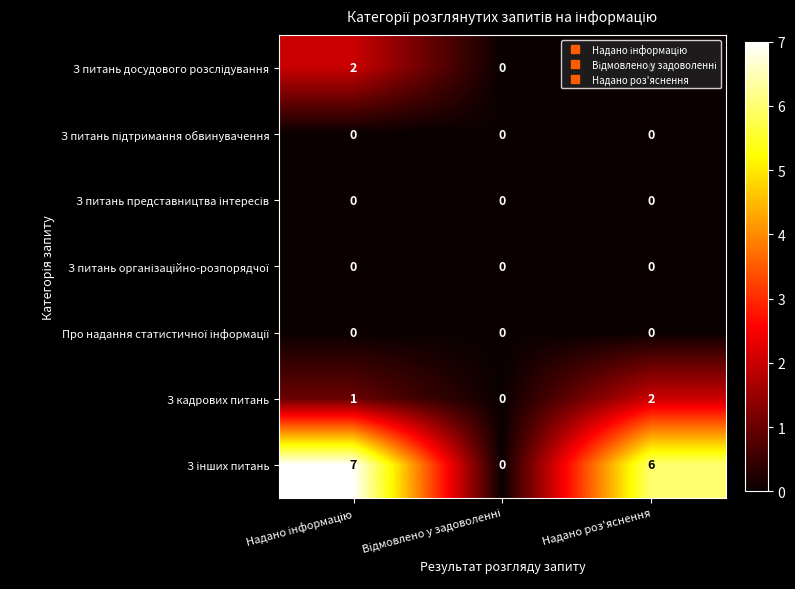

What is the spread (max minus min) of values at Надано роз'яснення?

6